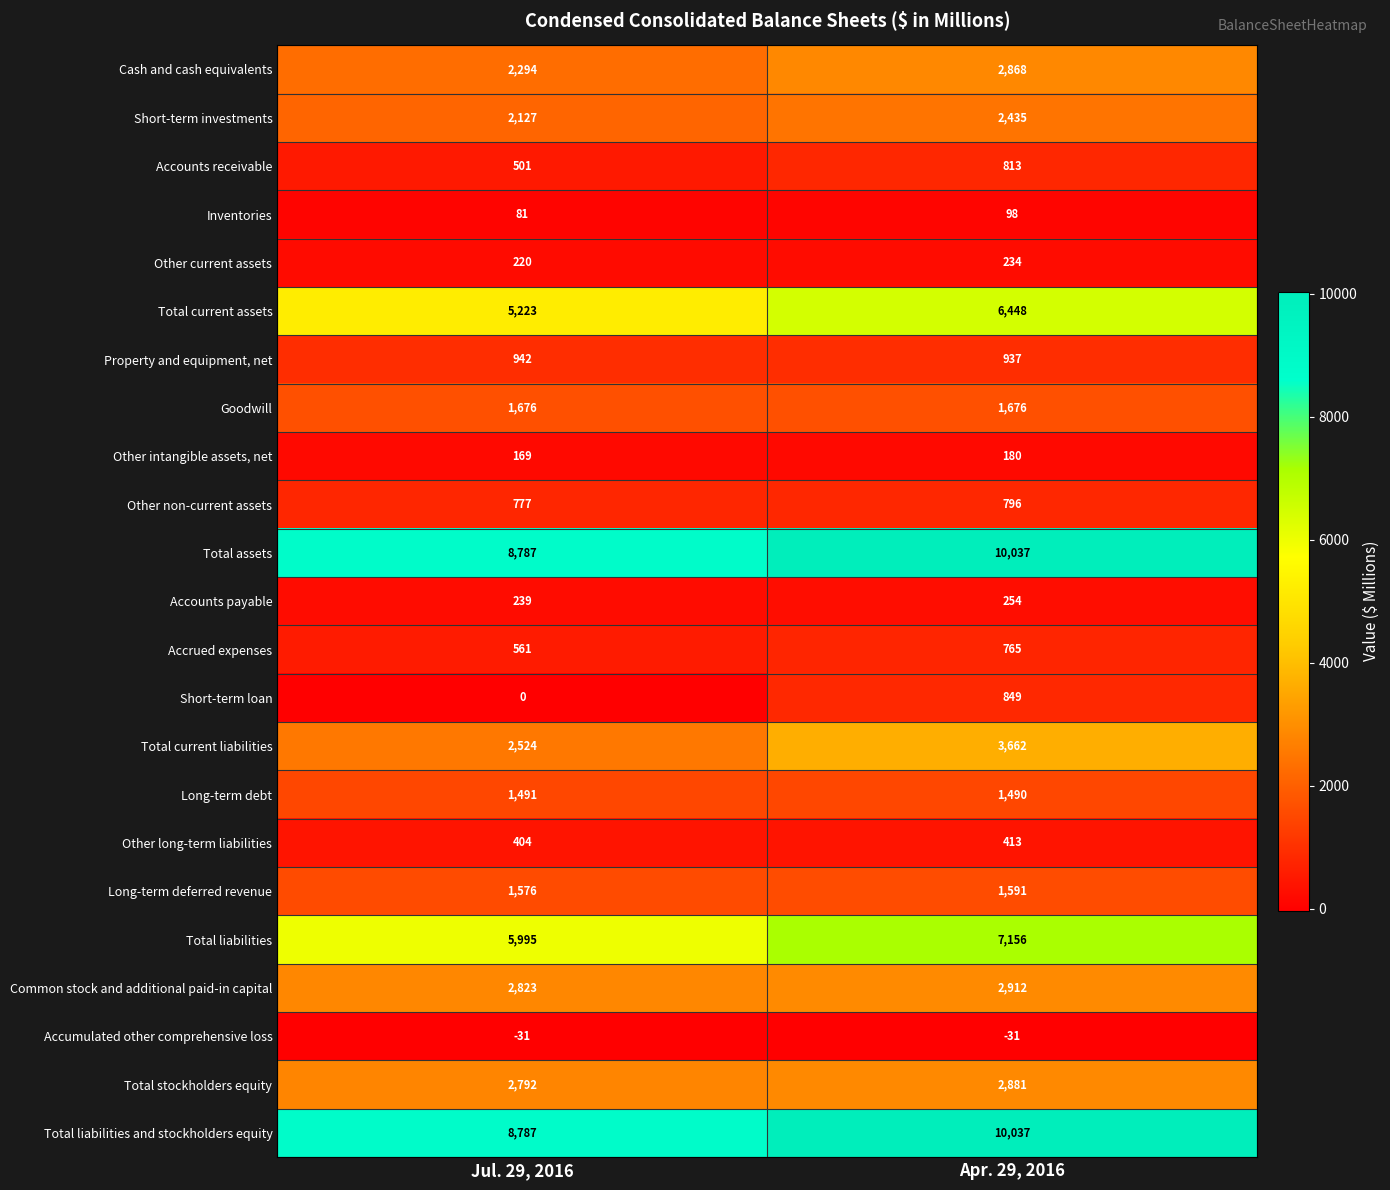

What is the maximum value shown in the chart?

10037